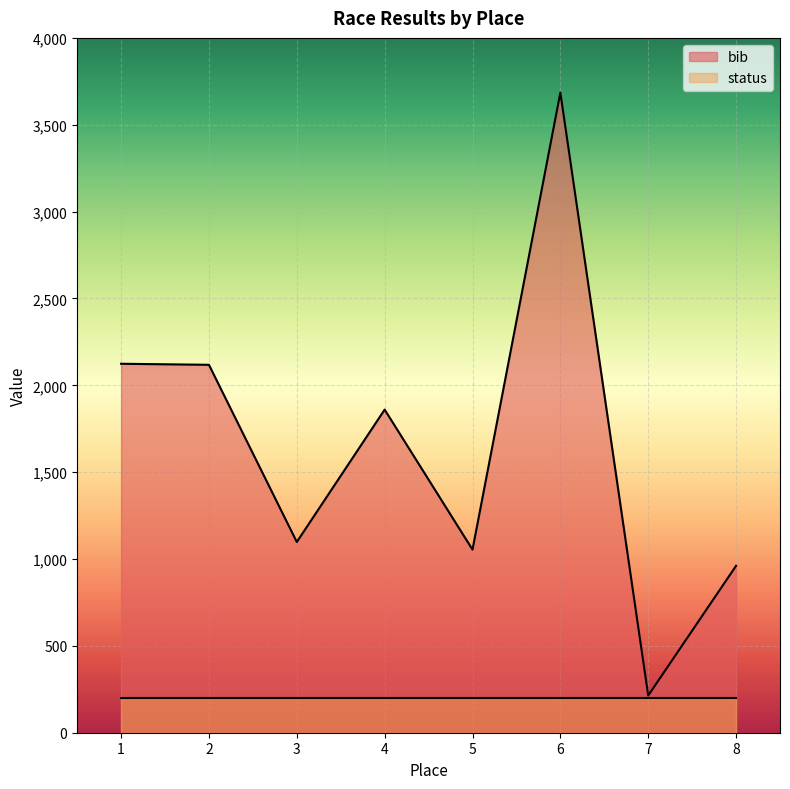

What is the difference between the maximum and minimum values?

3471